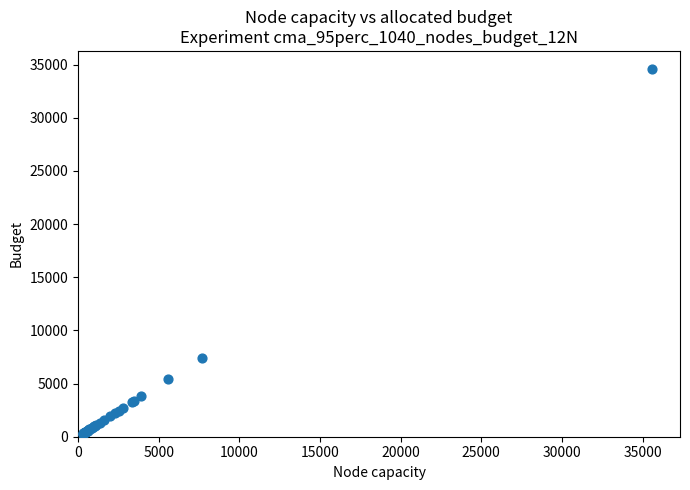

What Y value in the scatter plot is closest to 17427?

7435